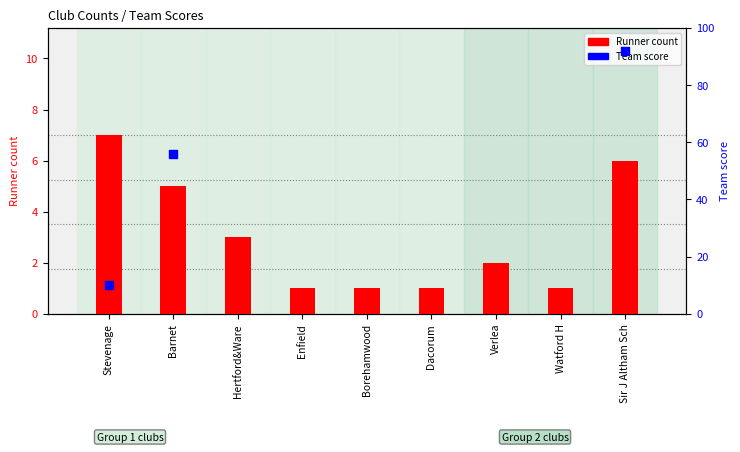

Approximately how many times larger is the value at Verlea compared to Hertford&Ware?

0.7